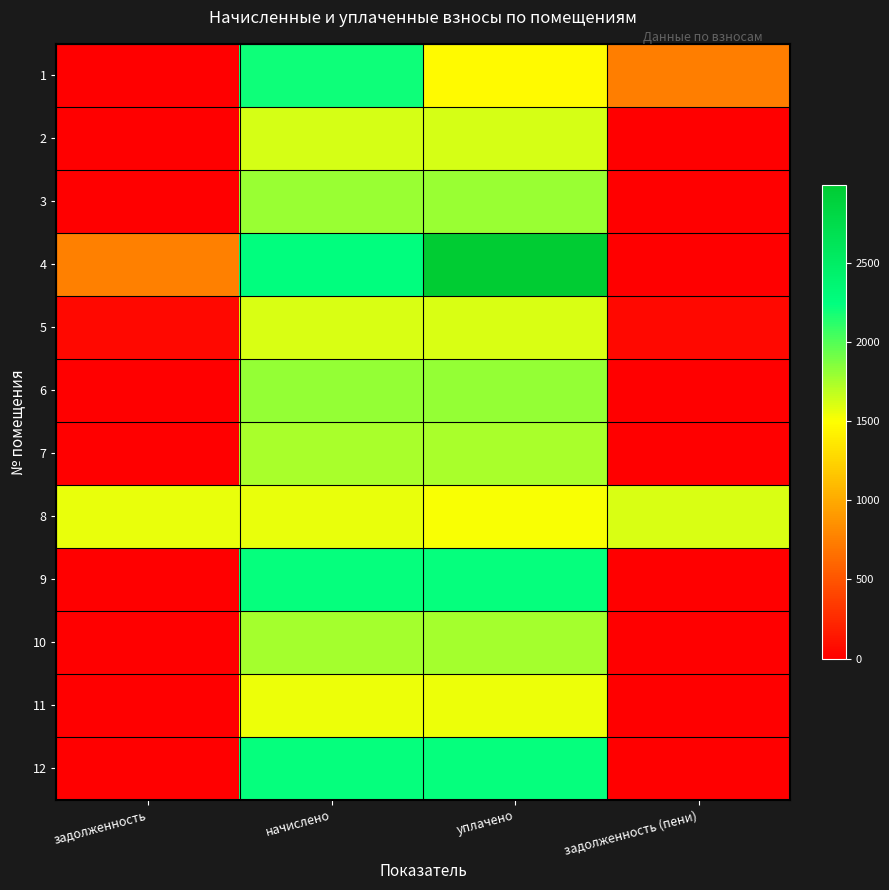

Count the number of categories in the chart.

4